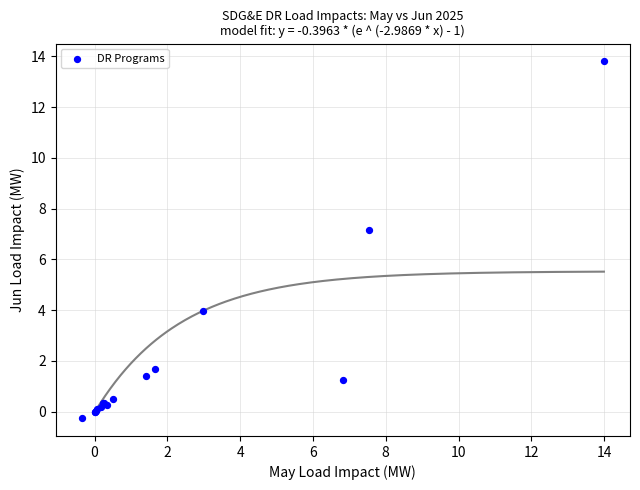

What Y value in the scatter plot is closest to 6?

7.2